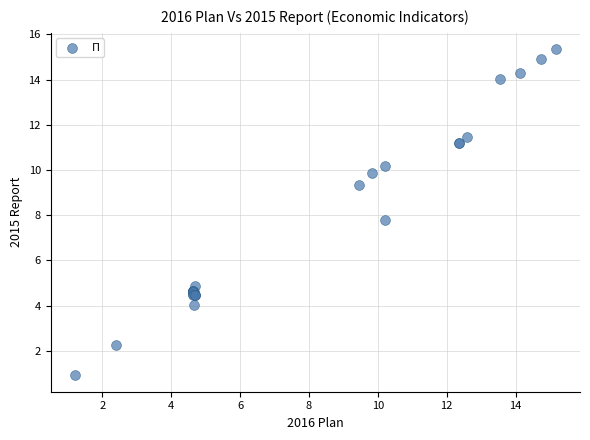

What Y value in the scatter plot is closest to 8?

7.8